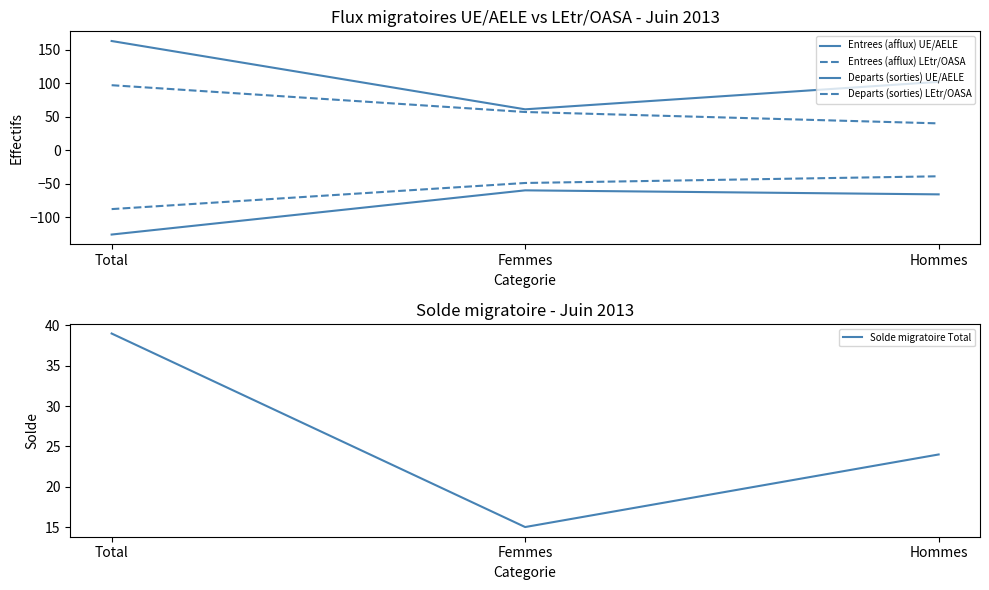

Reading left to right, list all the values displayed in this chart.

Entrees (afflux) UE/AELE: 163	61	102
Entrees (afflux) LEtr/OASA: 97	57	40
Departs (sorties) UE/AELE: -126	-60	-66
Departs (sorties) LEtr/OASA: -88	-49	-39
Solde migratoire Total: 39	15	24